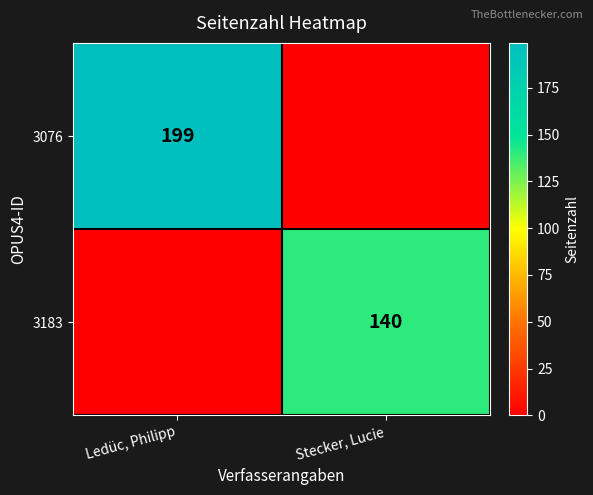

The 3183 series shows 208 at Stecker, Lucie. True or false?

False